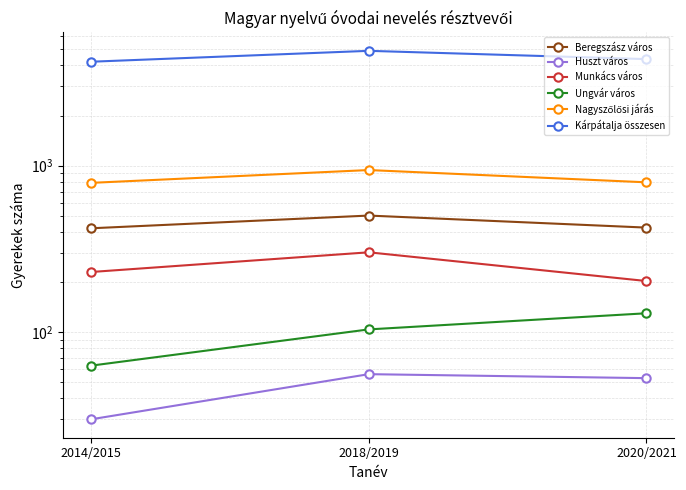

What is the label of the 2nd point from the left?

2018/2019